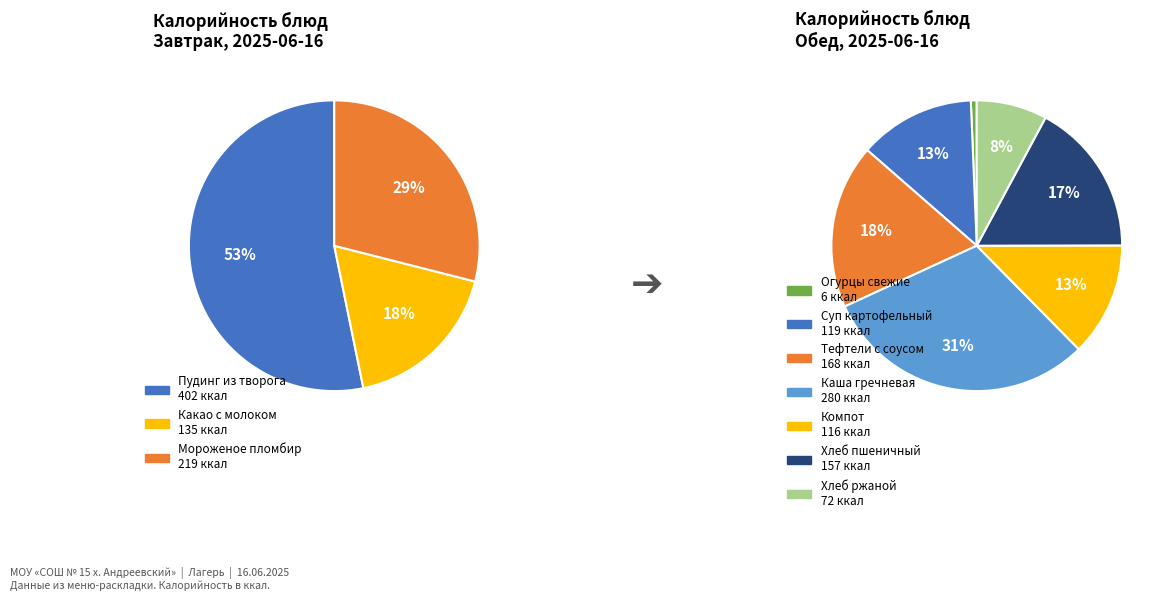

Is Огурцы свежие the majority of the pie?

No